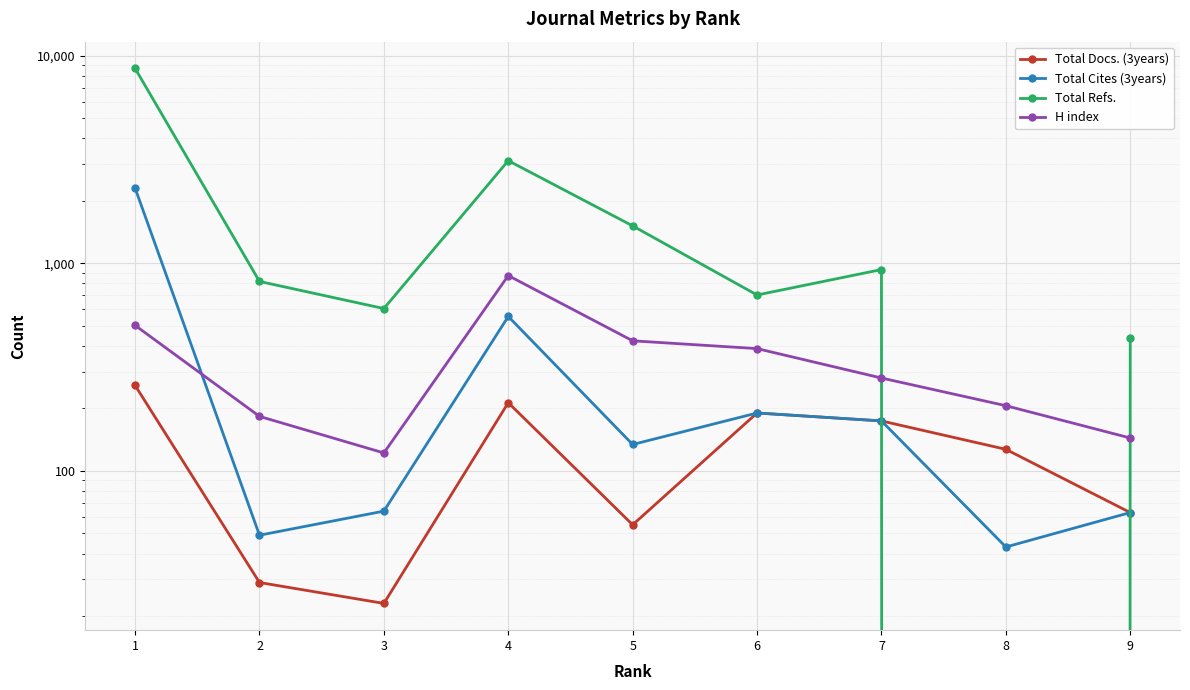

List the labels in order of Total Cites (3years) value, smallest first.

8, 2, 9, 3, 5, 7, 6, 4, 1